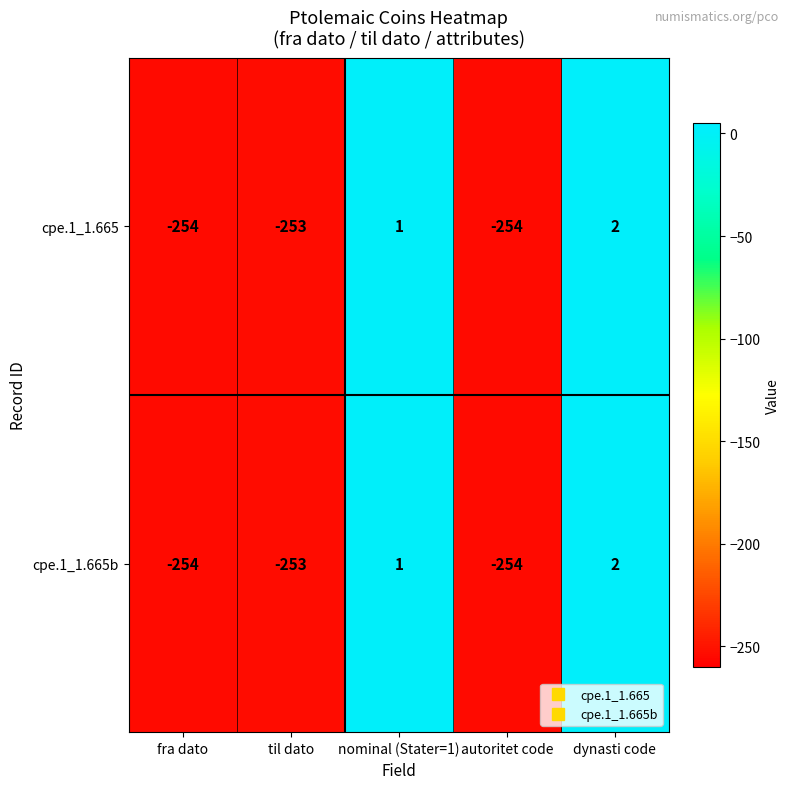

At which label does cpe.1_1.665b reach its peak?

dynasti code